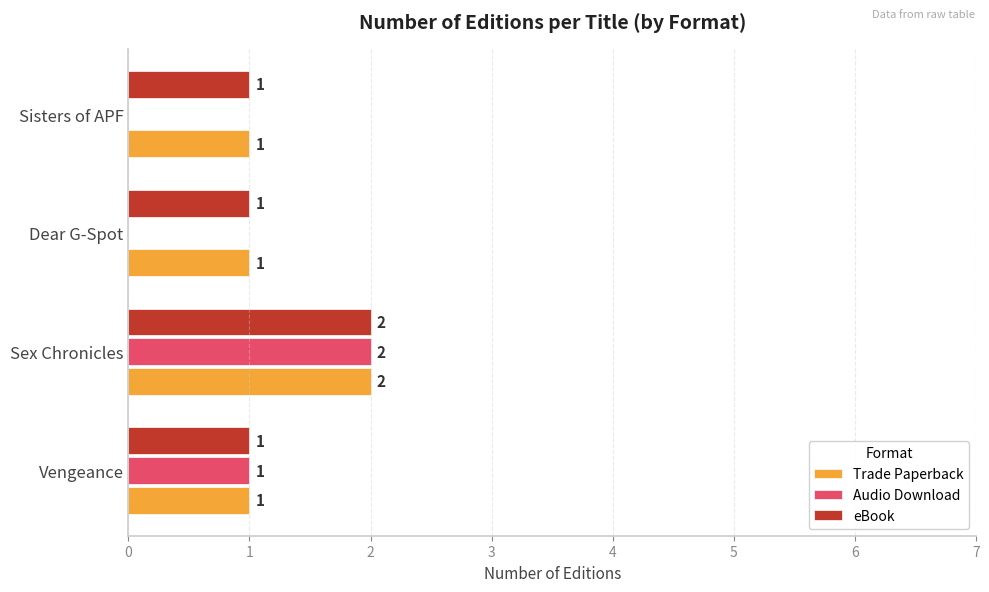

The eBook series shows 3 at Sex Chronicles. True or false?

False